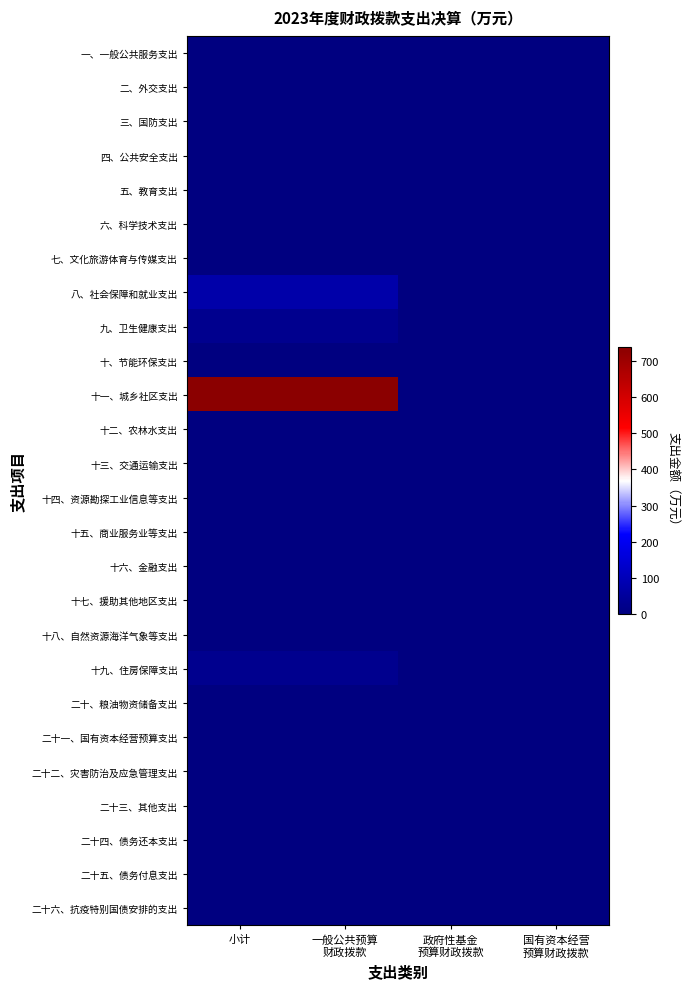

At which category is the sum across all series the highest?

小计